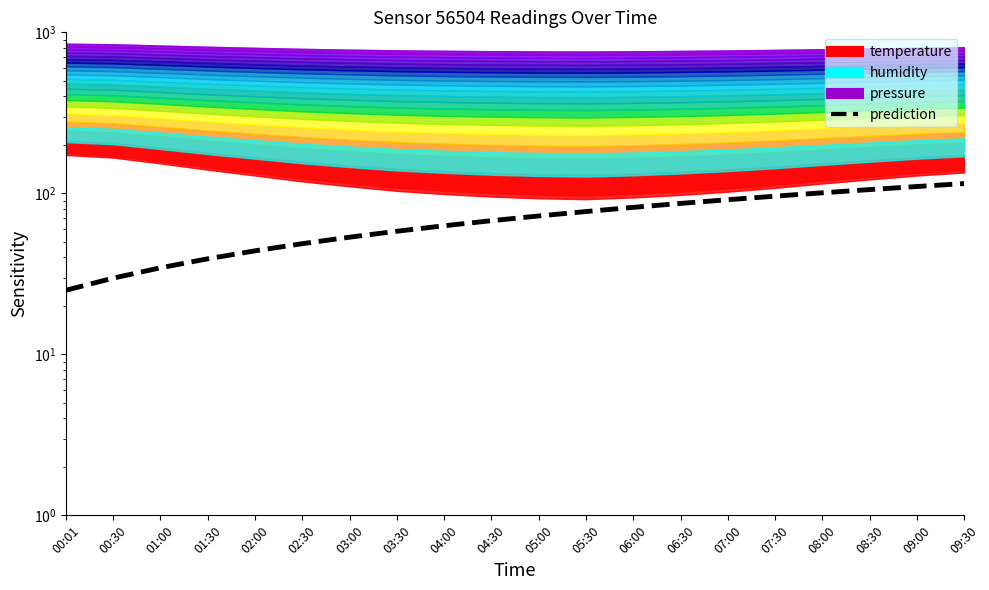

What is the value of the 10th point from the left?

67.6